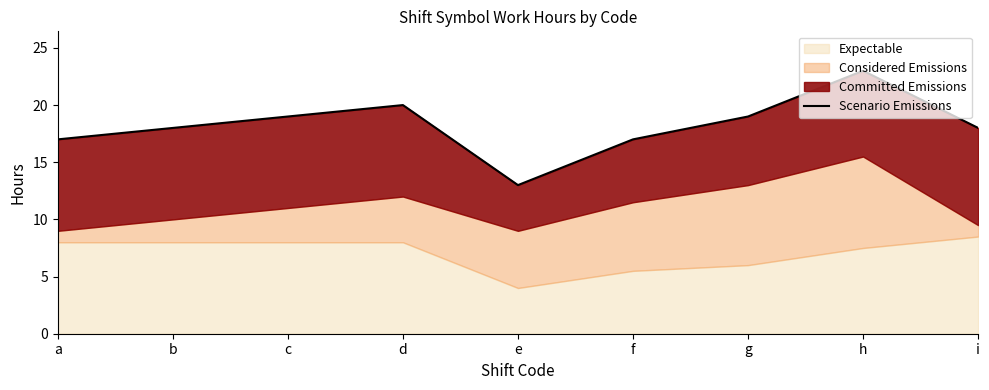

Is it true that the value at f is 17.0?

True